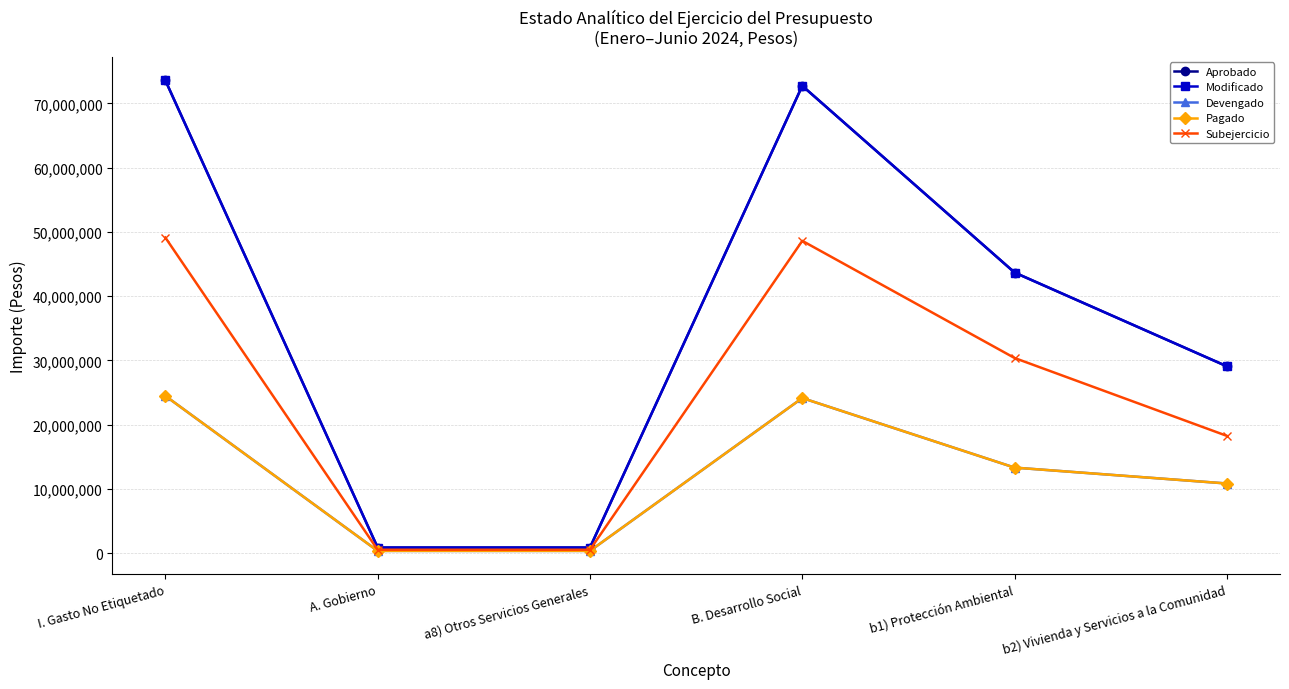

At which category is the sum across all series the highest?

I. Gasto No Etiquetado